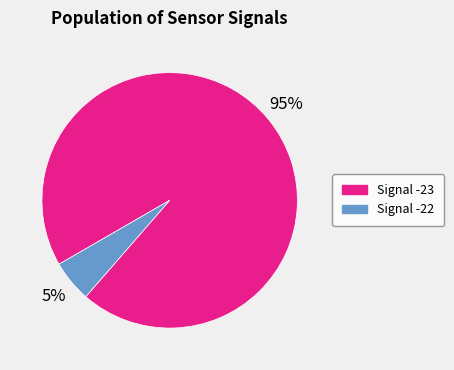

Does any single category account for the majority?

Yes